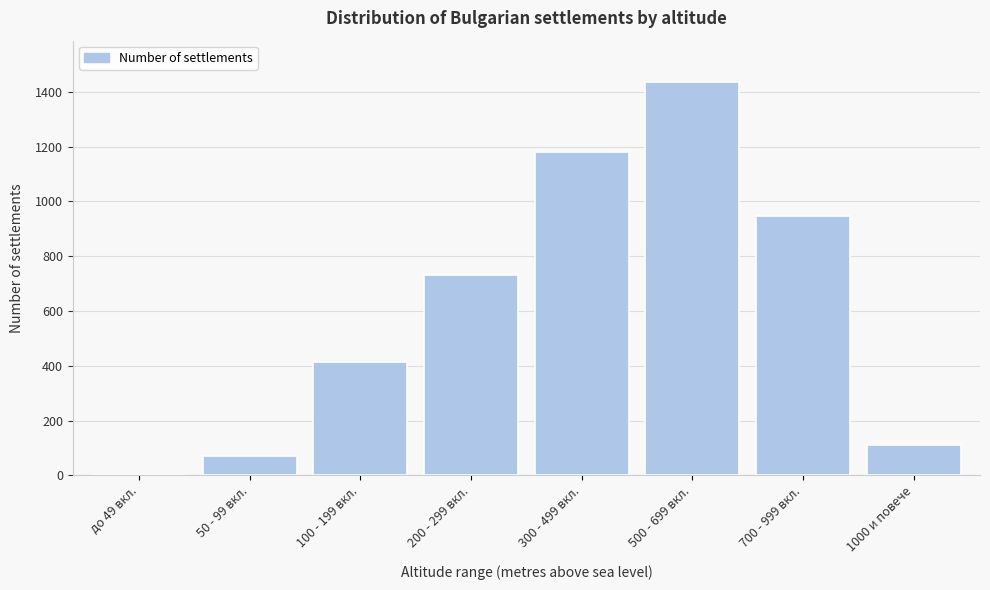

Reading left to right, list all the values displayed in this chart.

до 49 вкл.=0	50 - 99 вкл.=71	100 - 199 вкл.=412	200 - 299 вкл.=731	300 - 499 вкл.=1180	500 - 699 вкл.=1437	700 - 999 вкл.=947	1000 и повече=112